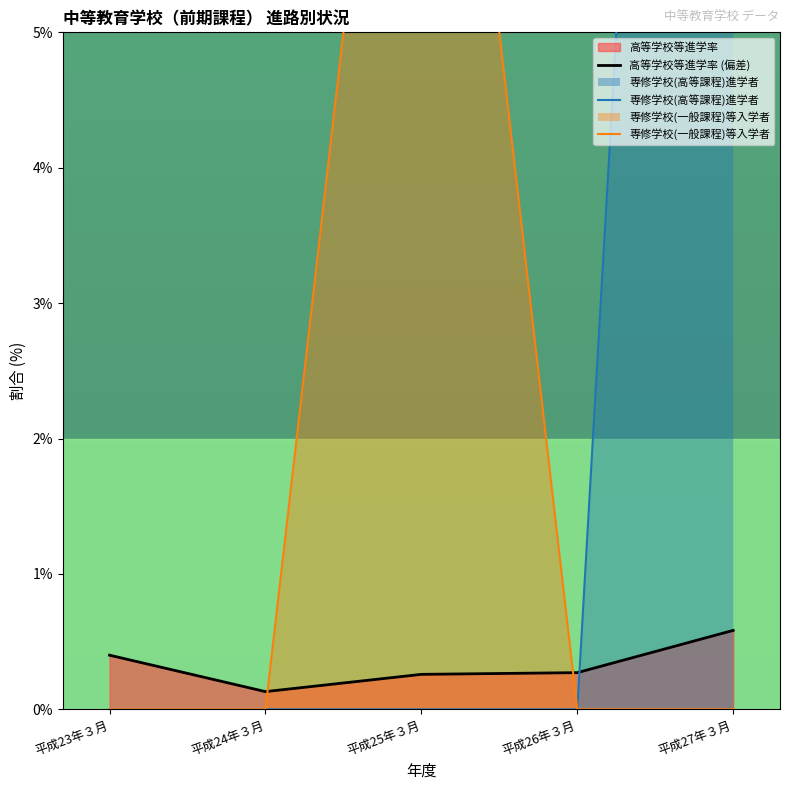

True or false: 高等学校等進学率 (偏差) has a value of 0.3 at 平成25年３月.

True